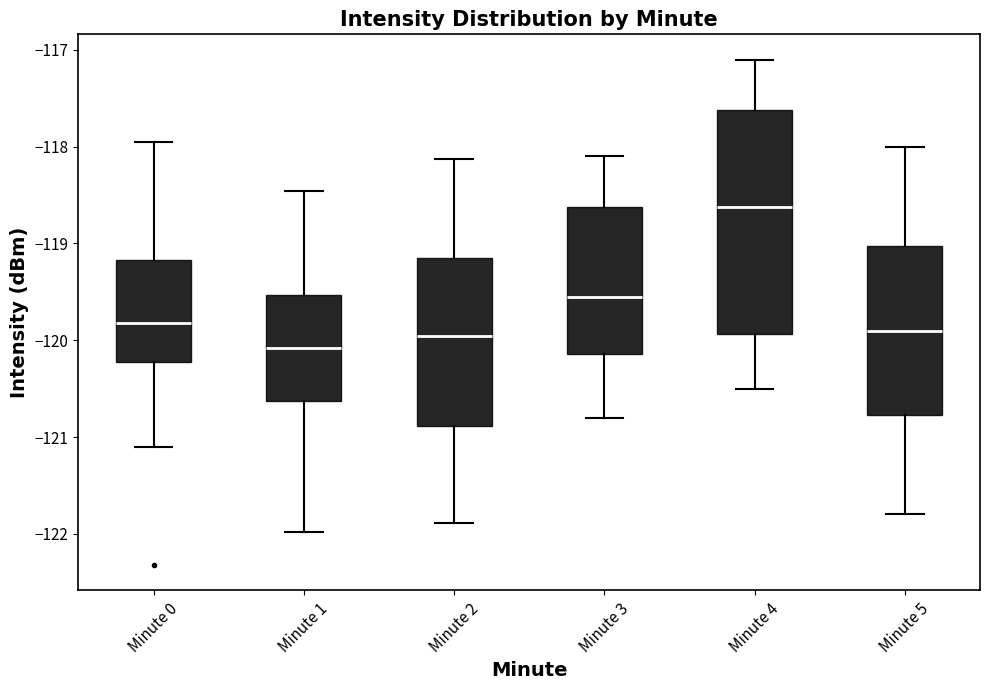

Which box's median line is the highest?

Minute 4